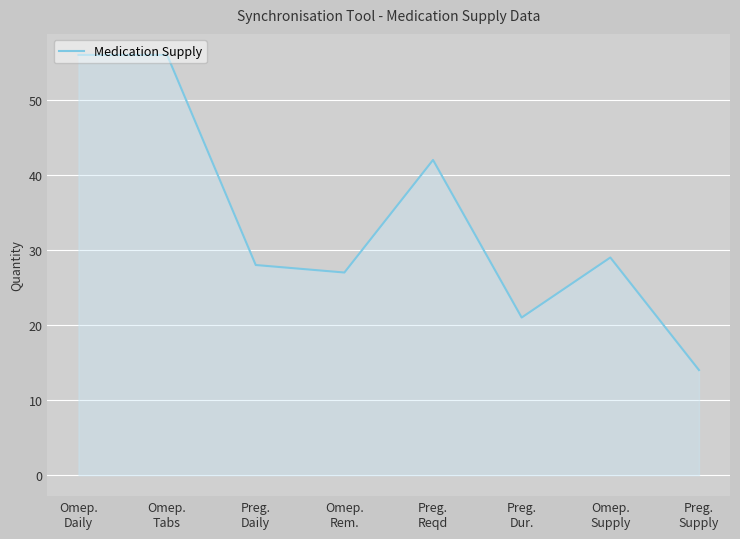

What position from the left is Preg.
Dur.?

6